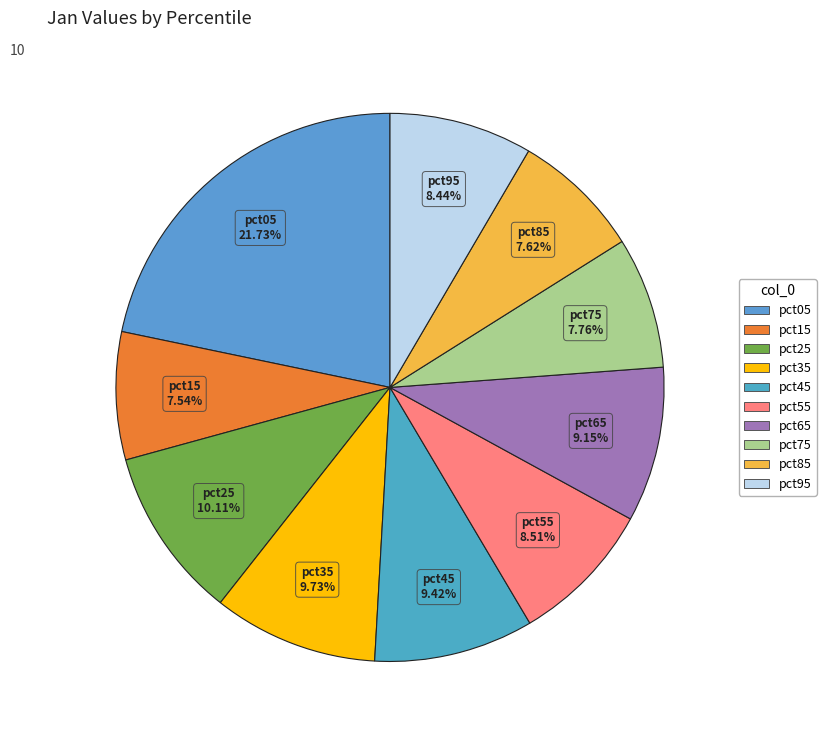

The pct05 slice represents 22% of the pie. True or false?

True